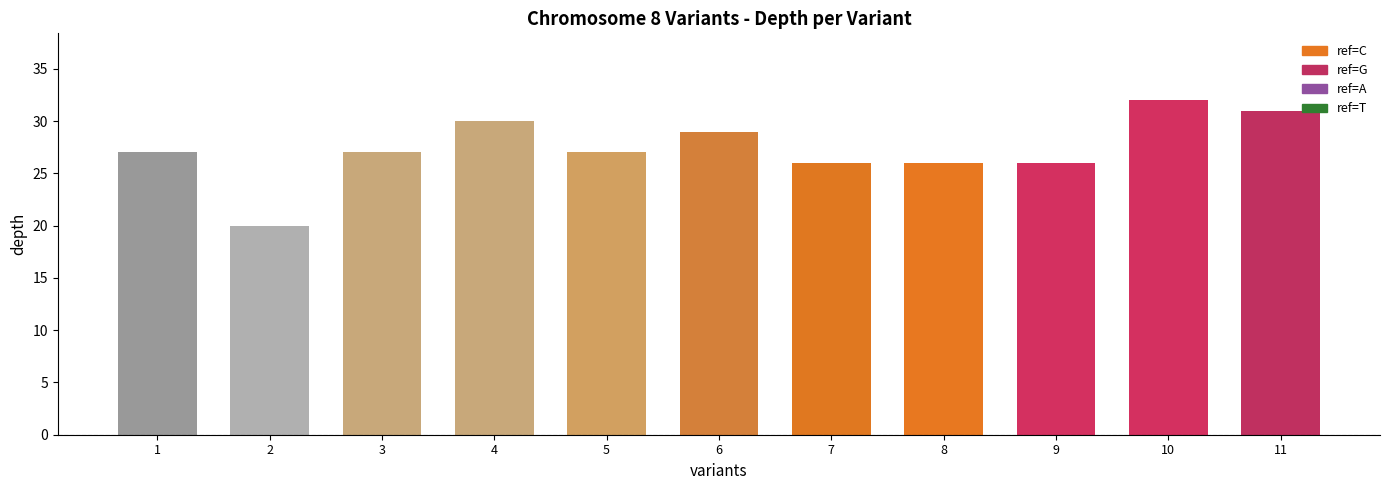

Is it true that the value at 7 is 12?

False